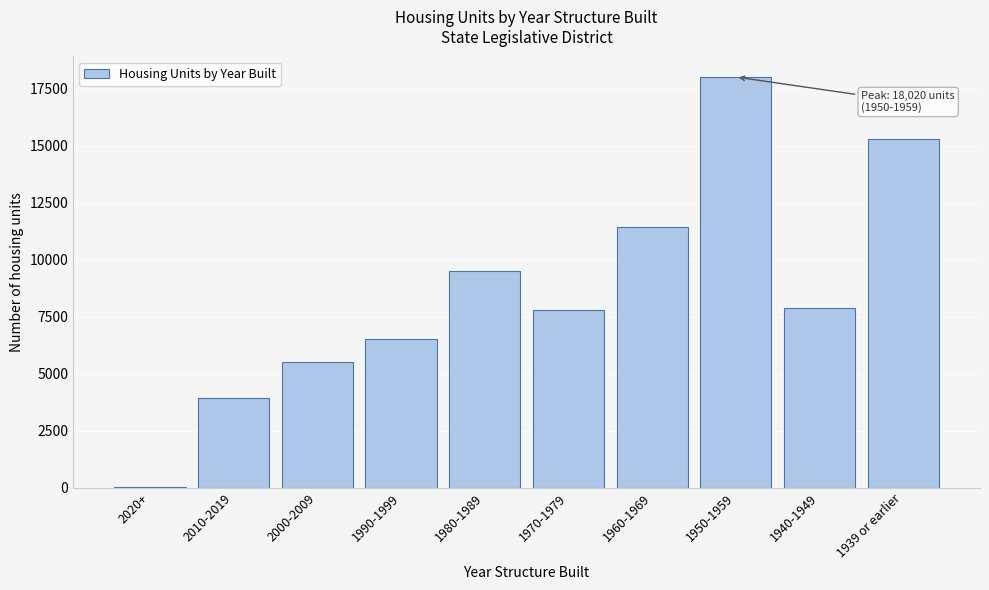

Reading left to right, extract all data points from this chart.

2020+=23	2010-2019=3938	2000-2009=5496	1990-1999=6507	1980-1989=9518	1970-1979=7806	1960-1969=11438	1950-1959=18020	1940-1949=7882	1939 or earlier=15288